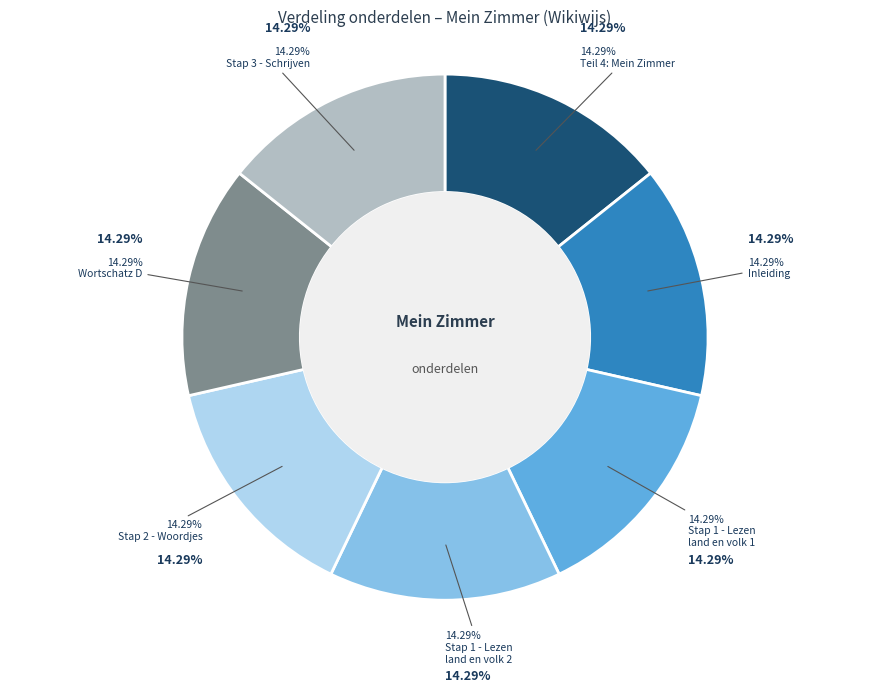

Is it true that Teil 4: Mein Zimmer is 14% of the pie?

True